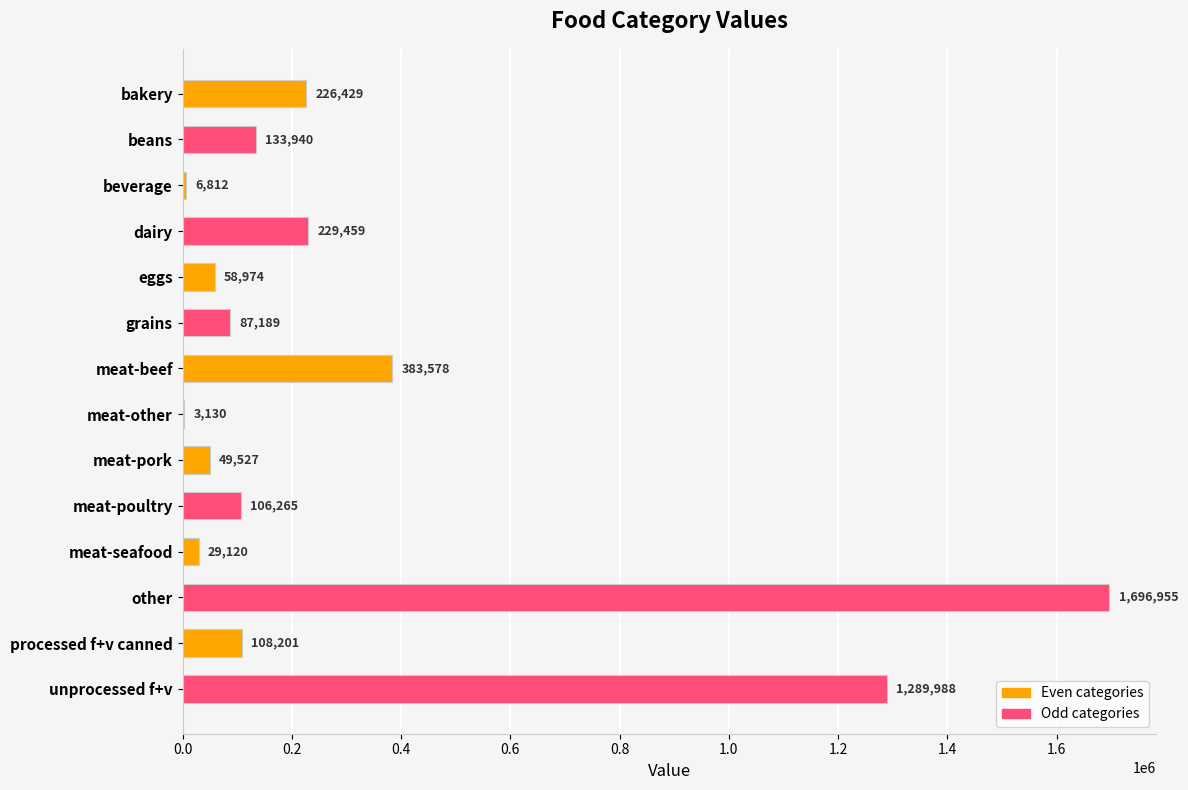

What is the sum of all values?

4409567